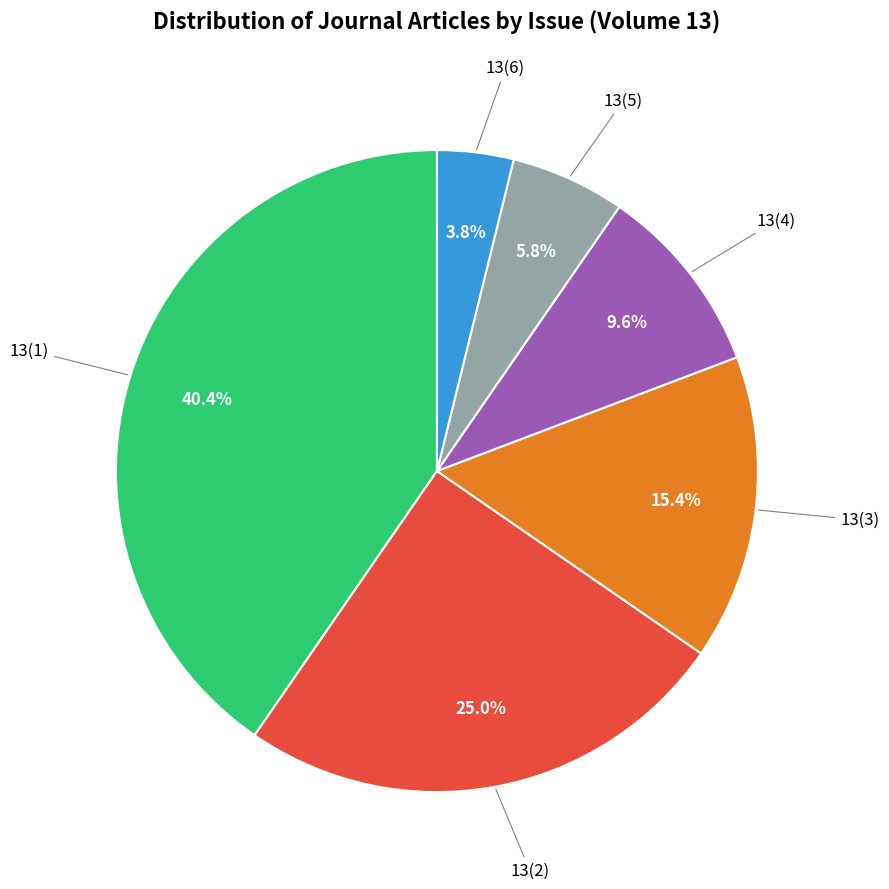

Does any single category account for the majority?

No